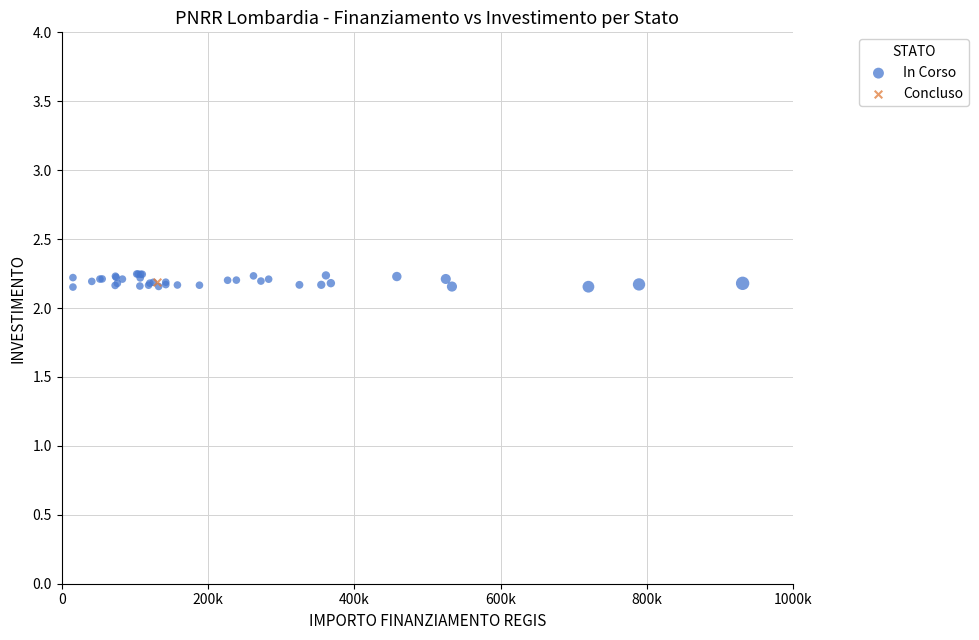

What are all the series names shown in the legend?

In Corso, Concluso